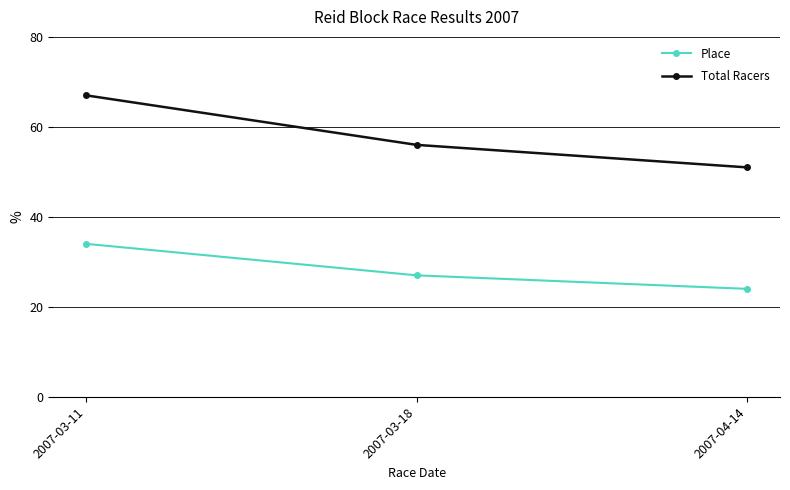

Which category has the lowest value in the Place series?

2007-04-14